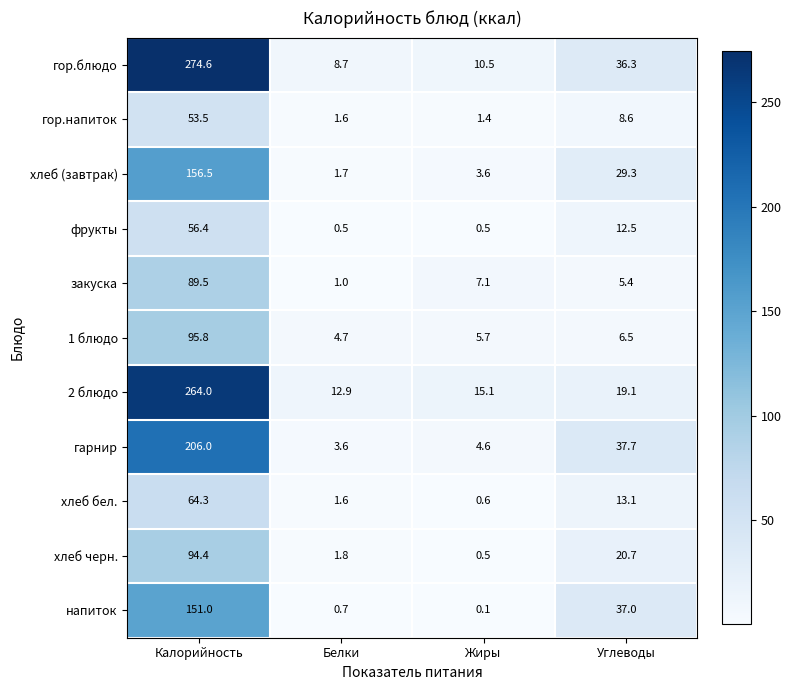

True or false: гарнир has a value of 206.0 at Калорийность.

True